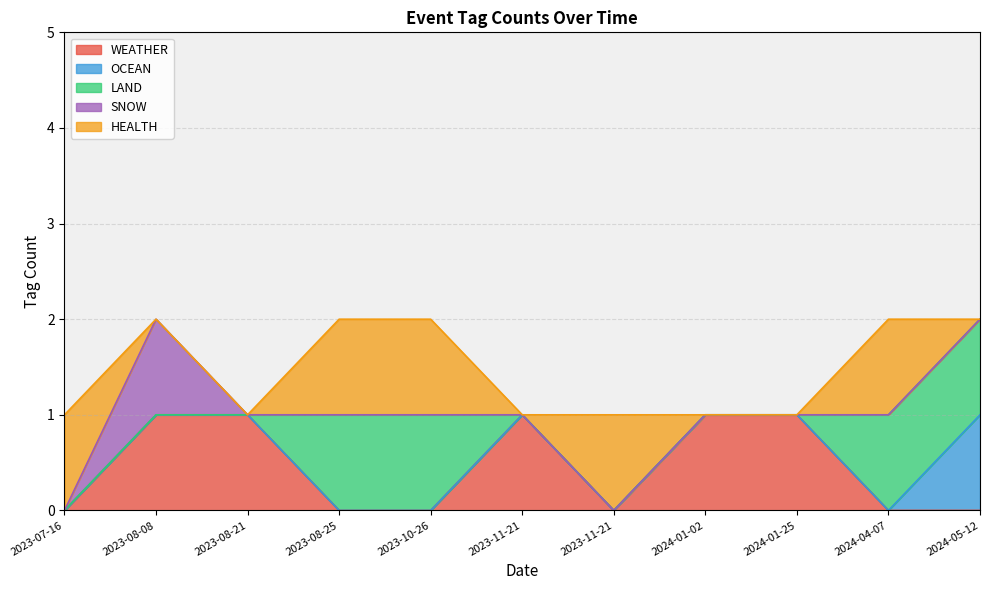

At which label is LAND closest to 0?

2023-07-16